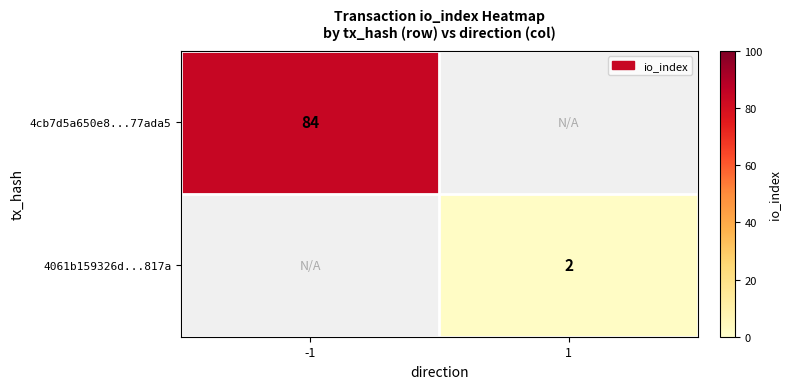

Is the value of 4061b159326d...817a at 1 greater than the value of 4cb7d5a650e8...77ada5 at -1?

No